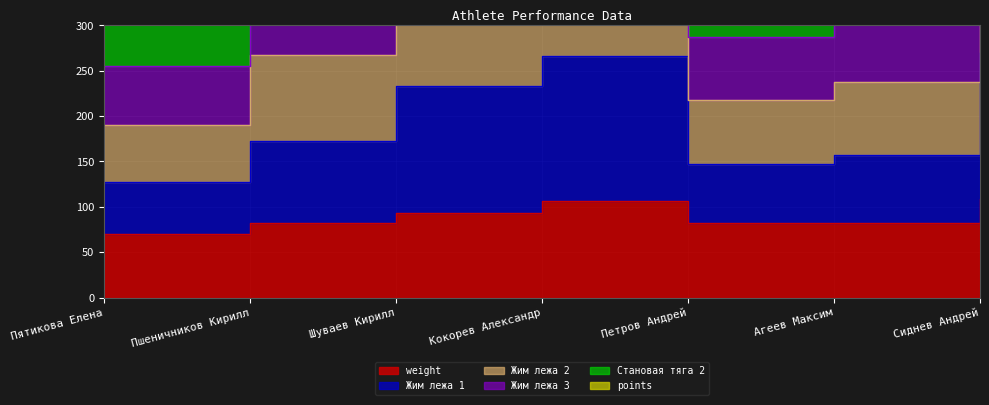

At which category does Жим лежа 2 reach its first local valley?

Петров Андрей